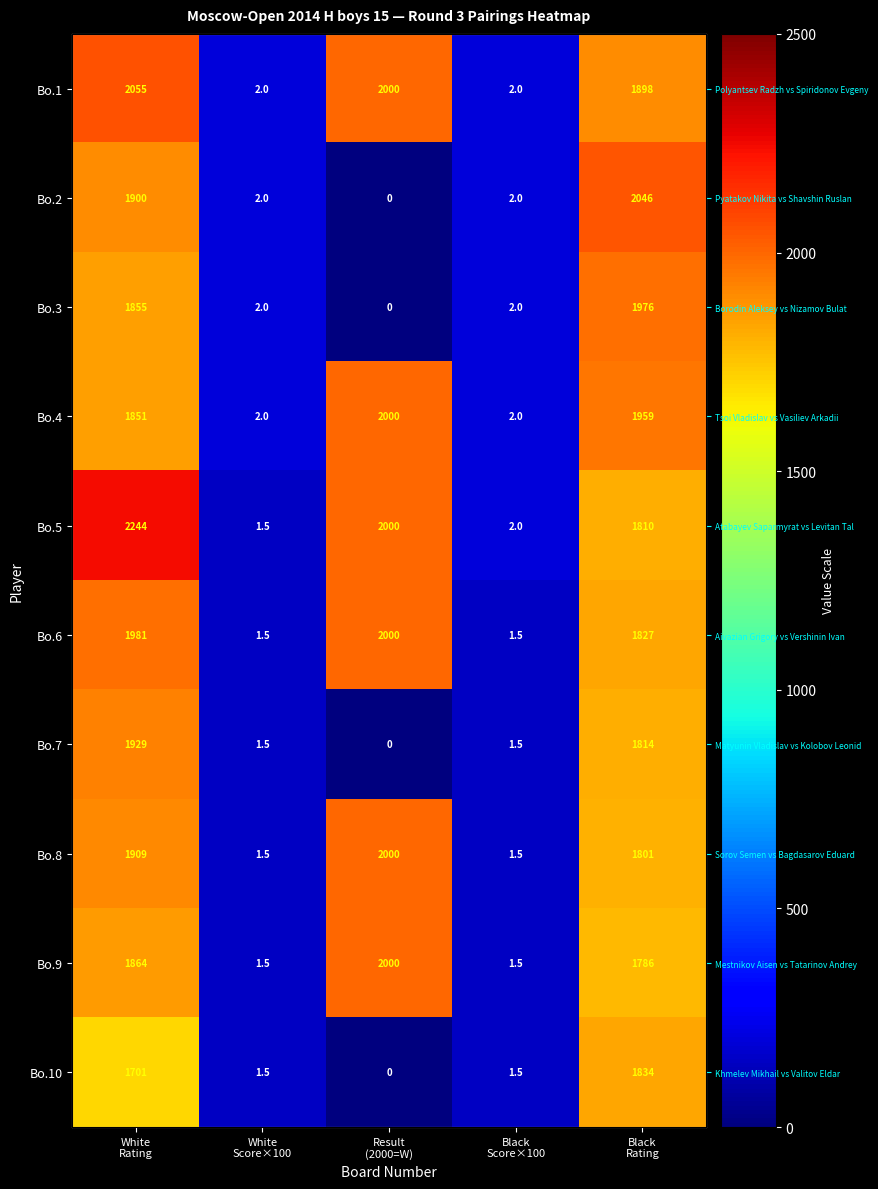

What is the difference between the second highest and second lowest values in the Bo.7 series?

1664